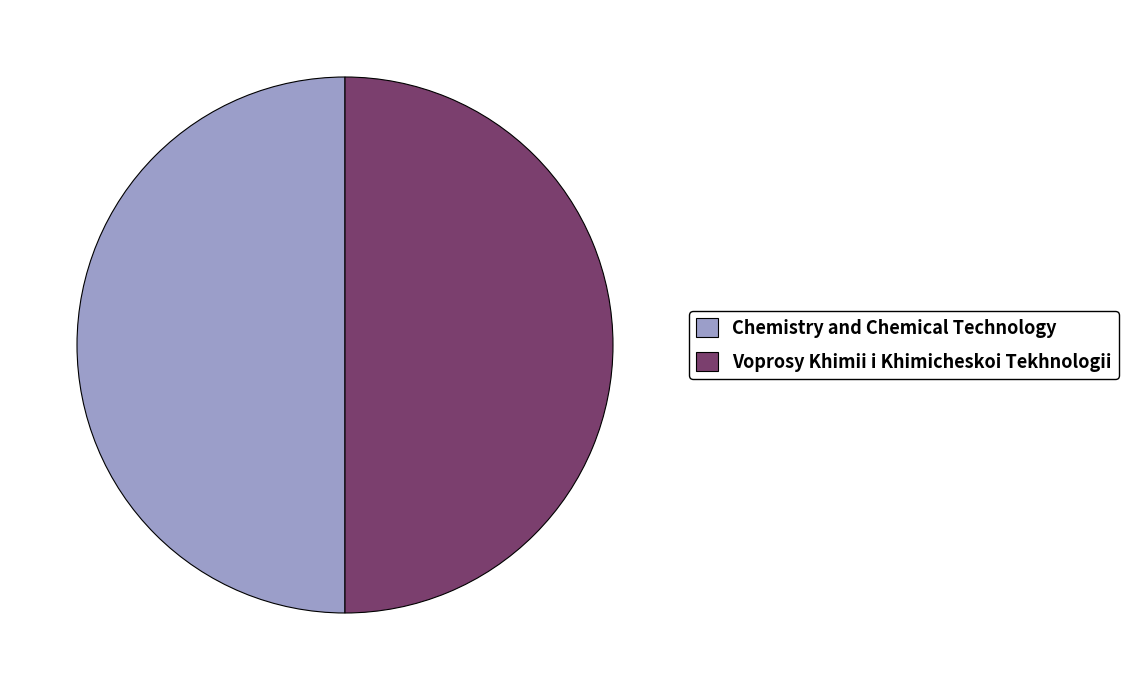

Is it true that Voprosy Khimii i Khimicheskoi Tekhnologii is 50% of the pie?

True